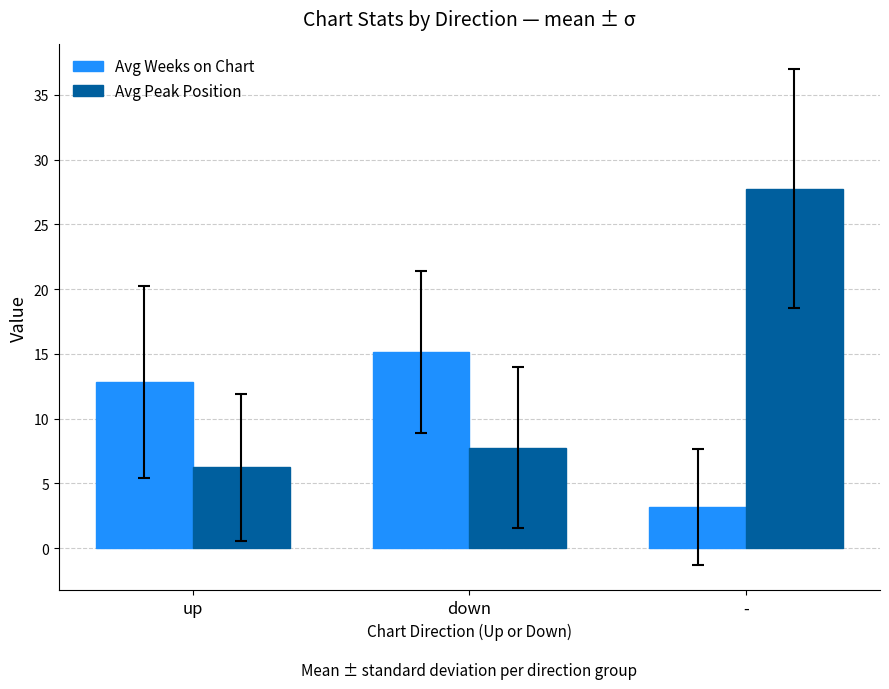

Which series changed the most between up and -?

Avg Peak Position